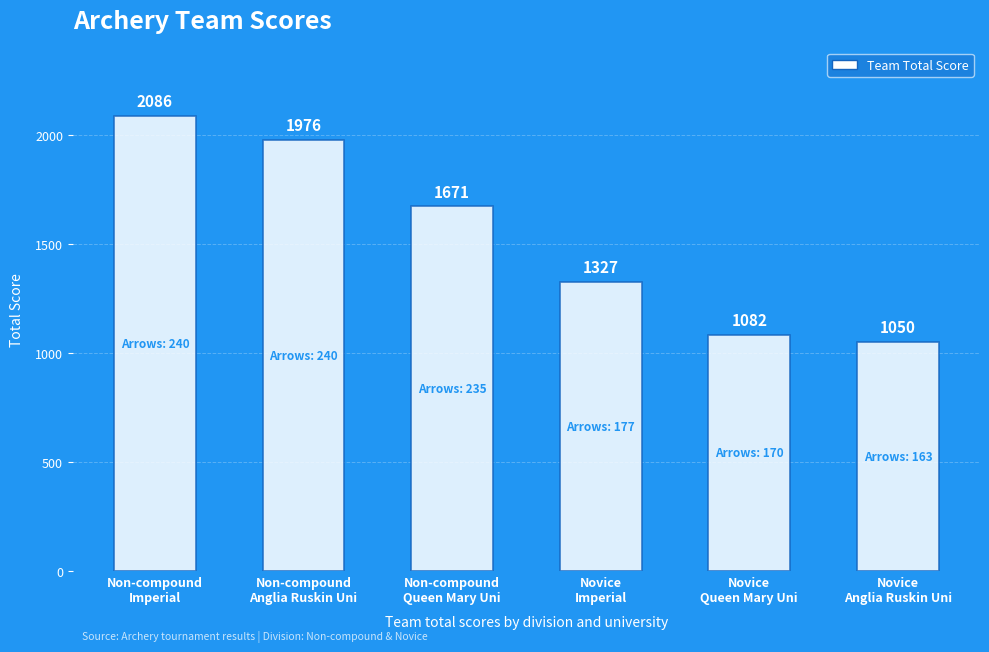

What is the average value?

1532